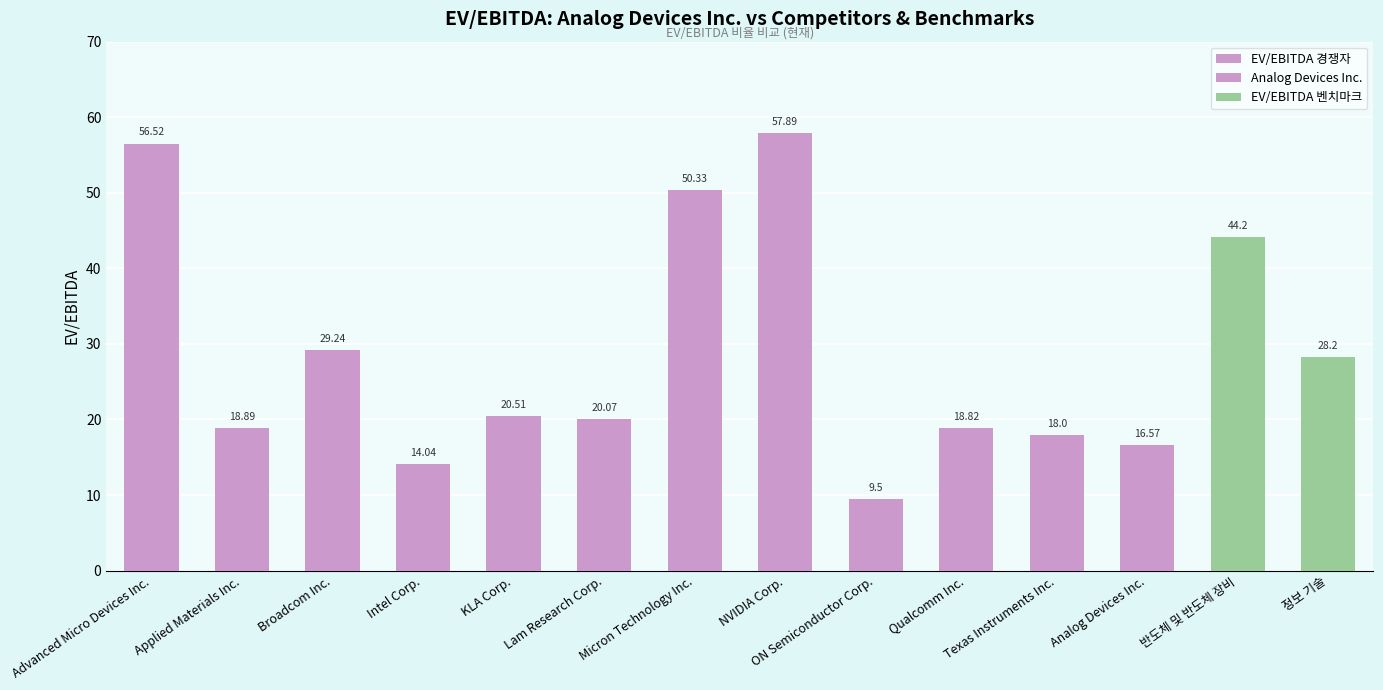

How many values exceed 20?

8